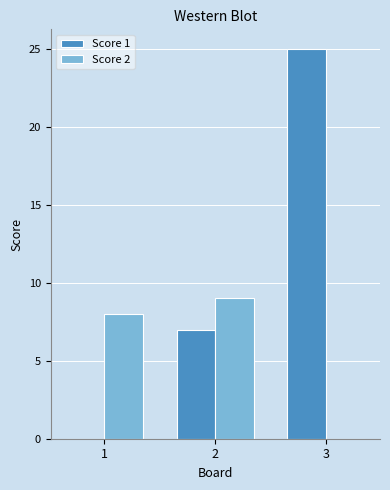

Reading left to right, transcribe all the data shown in this chart.

Score 1: 1=0	2=7	3=25
Score 2: 1=8	2=9	3=0